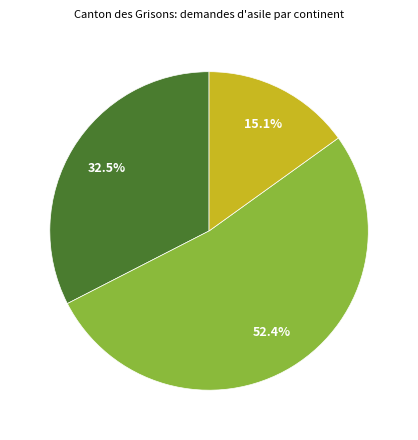

Is there any slice that represents more than half of the pie?

Yes